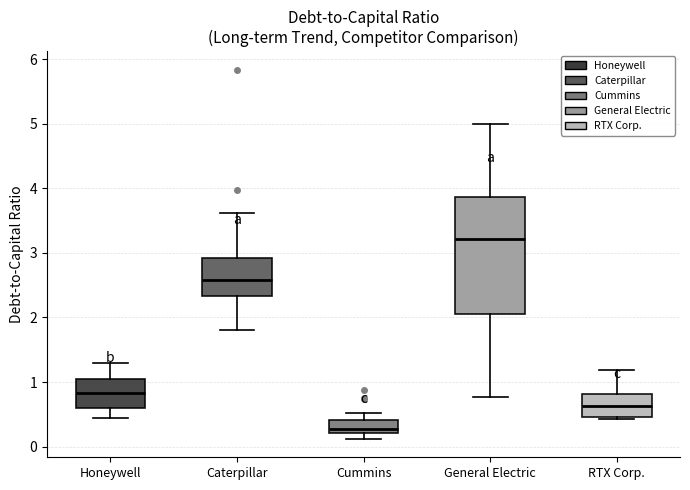

Which box has the highest median line?

General Electric